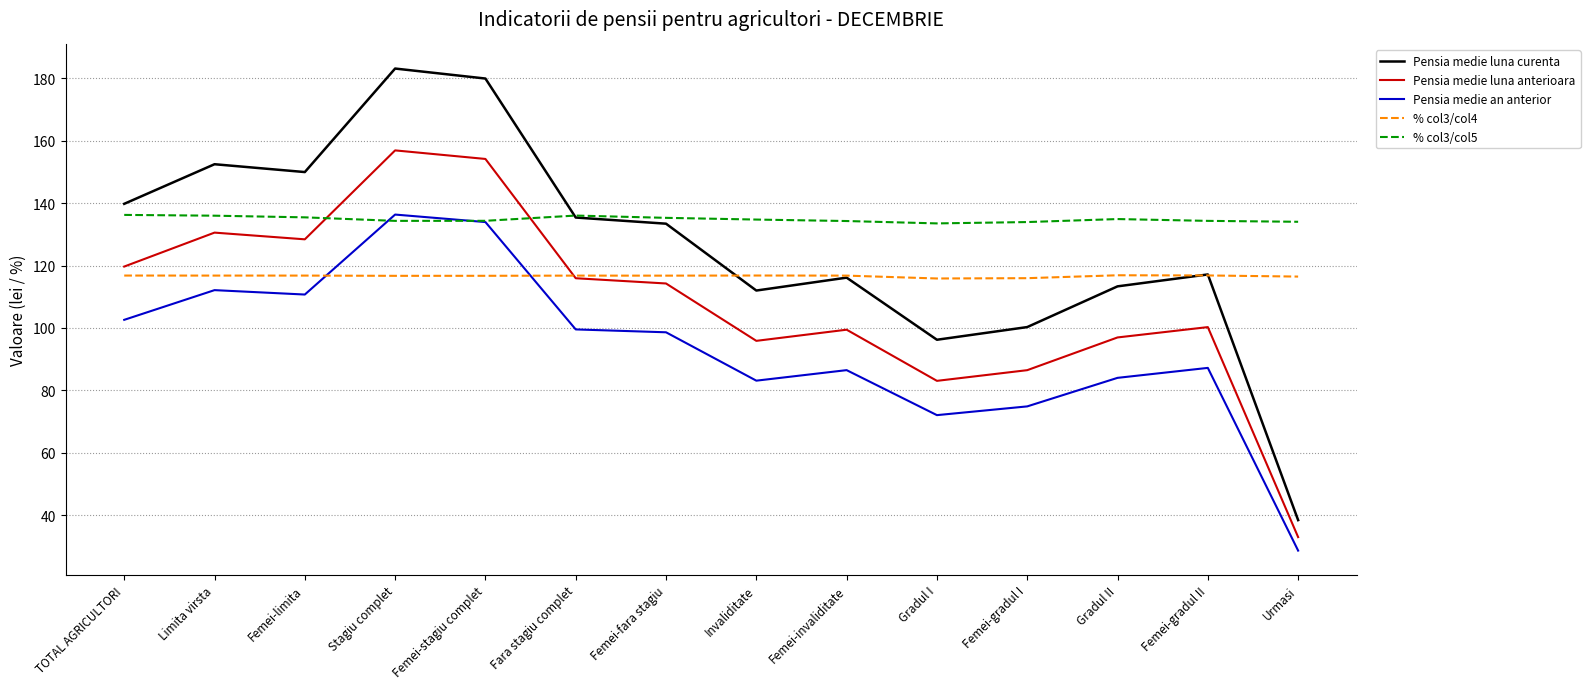

What position from the right is Femei-gradul I?

4